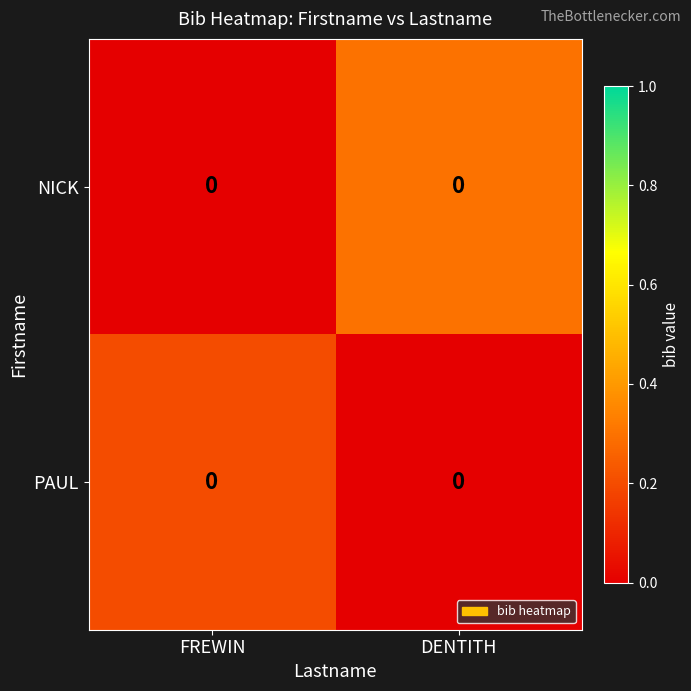

List the series in order of their peak value, highest first.

NICK, PAUL